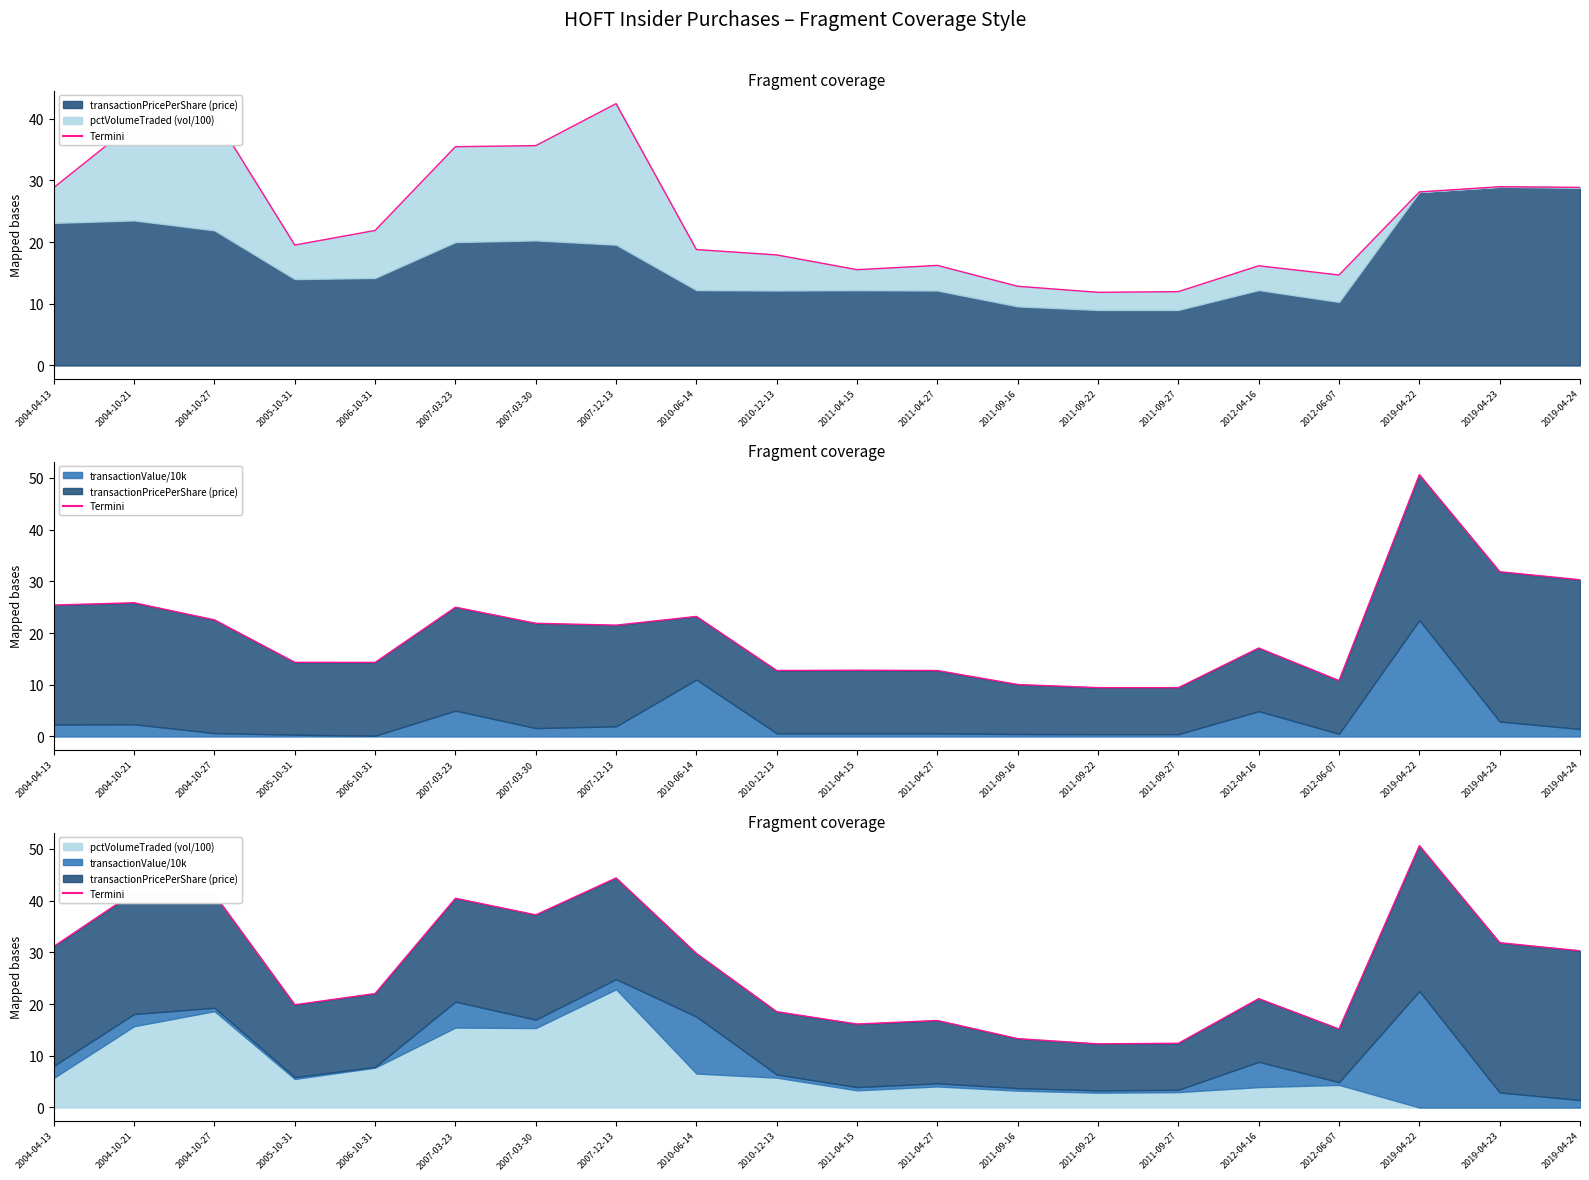

What is the difference between the values at 2007-03-23 and 2011-04-27?

23.6